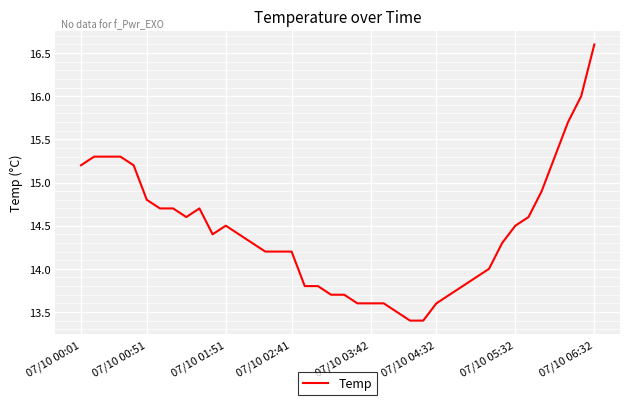

Does the chart have visible grid lines?

Yes